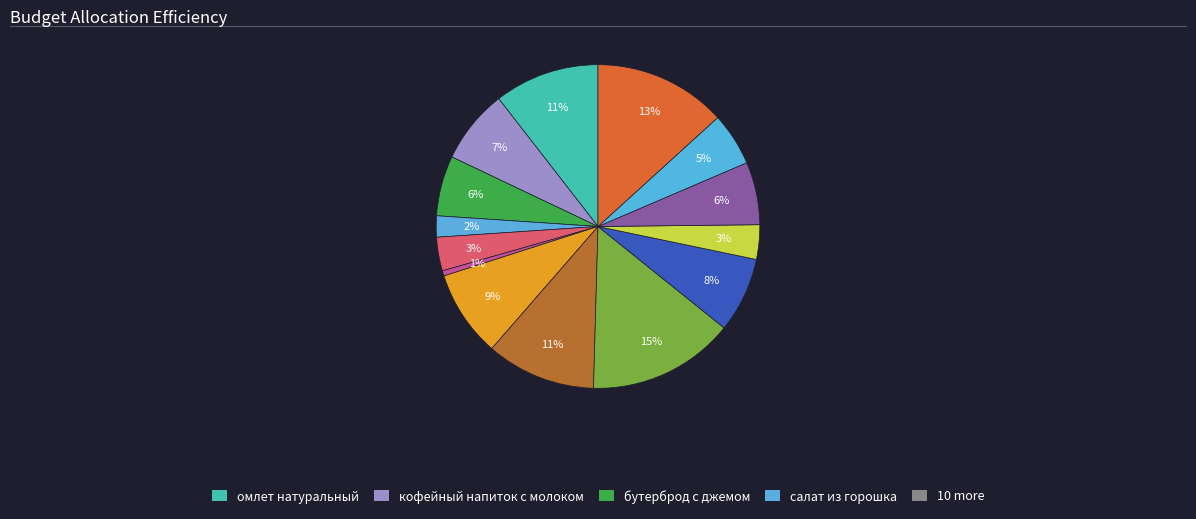

Count the number of slices in the pie.

14